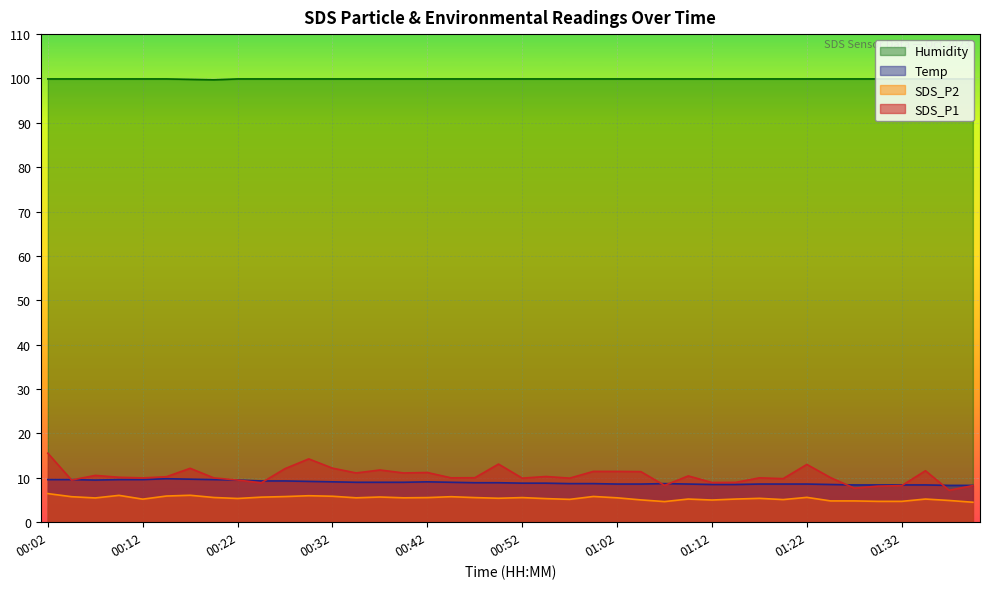

What is the difference between the maximum and second lowest values in the Temp series?

1.5